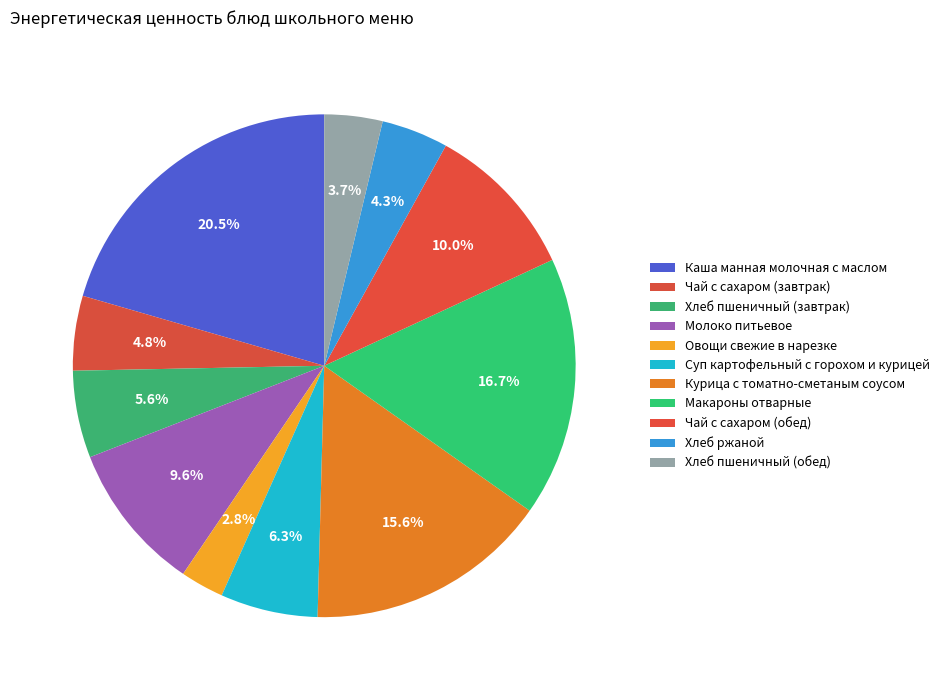

Does Каша манная молочная с маслом account for over 50% of the chart?

No